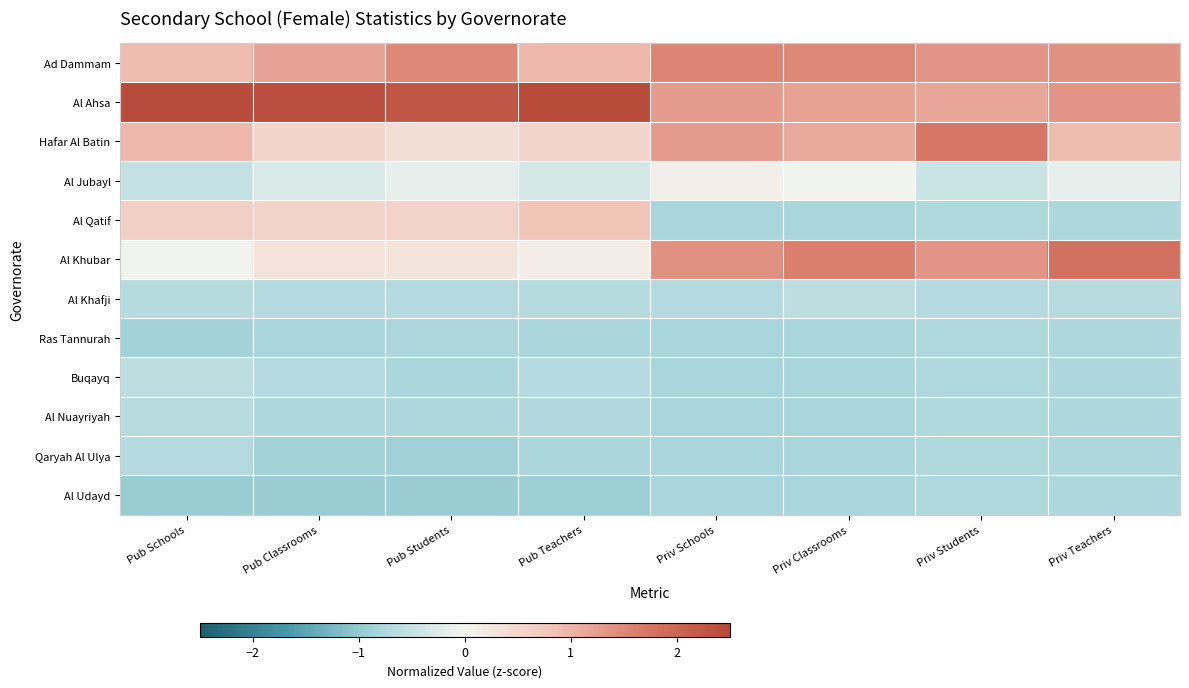

What is the minimum value shown in the chart?

-0.9